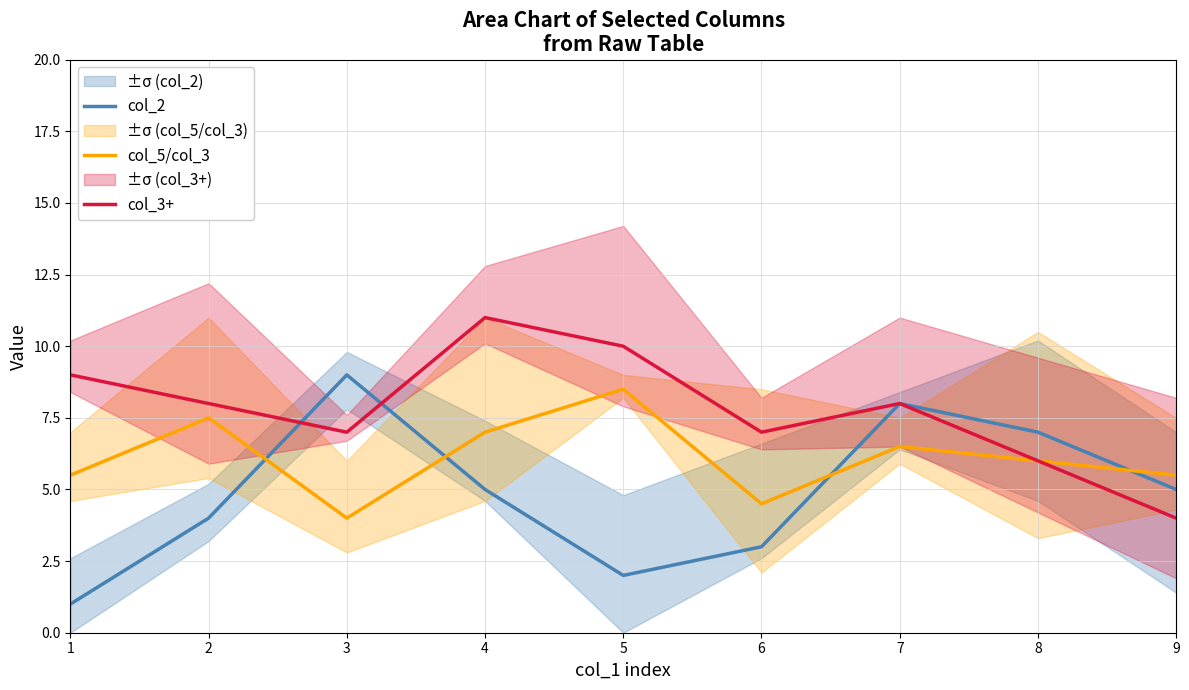

What is the difference between the col_3+ values at 6 and 2?

1.0